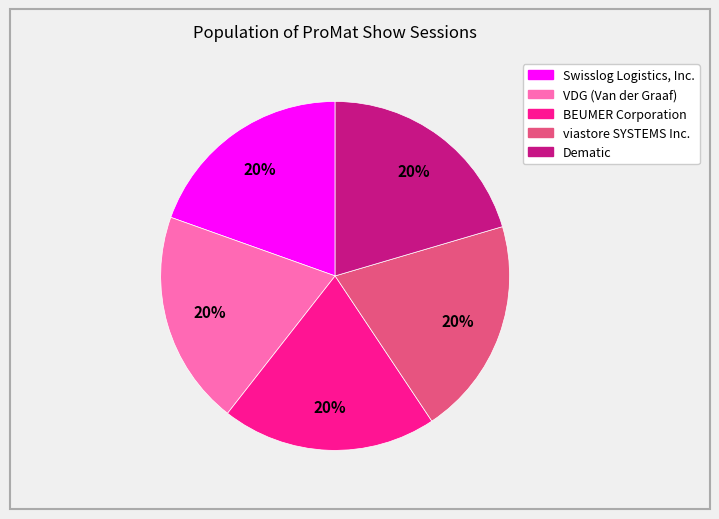

To the nearest percent, what percentage of the pie is viastore SYSTEMS Inc.?

20%